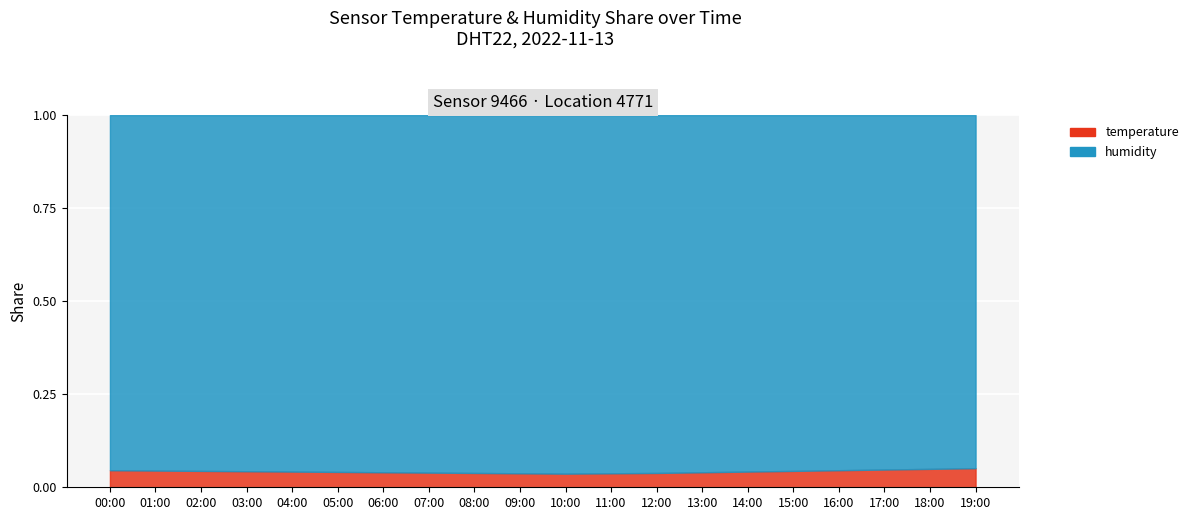

Which category has the highest value across all series?

00:00